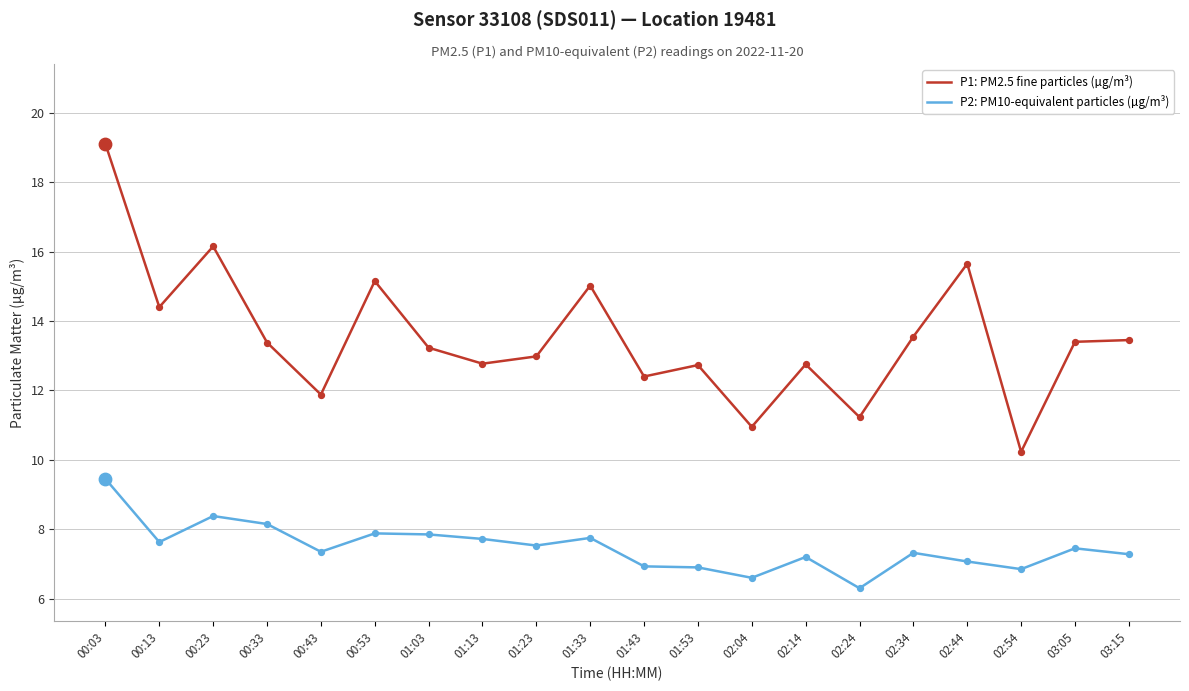

At which category is the sum across all series the highest?

00:03